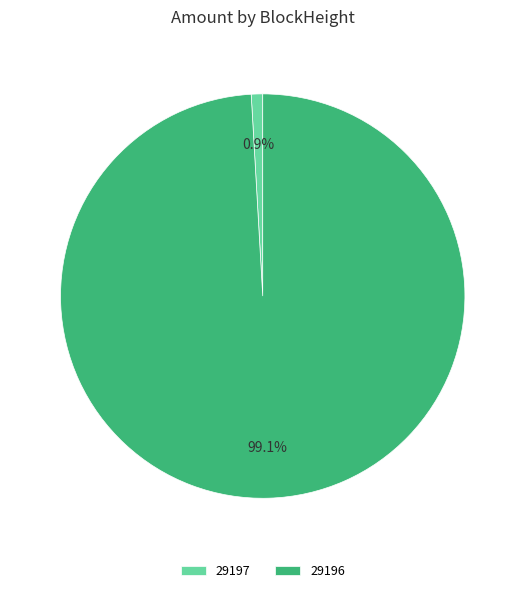

Is the sum of 29197 and 29196 greater than half?

Yes